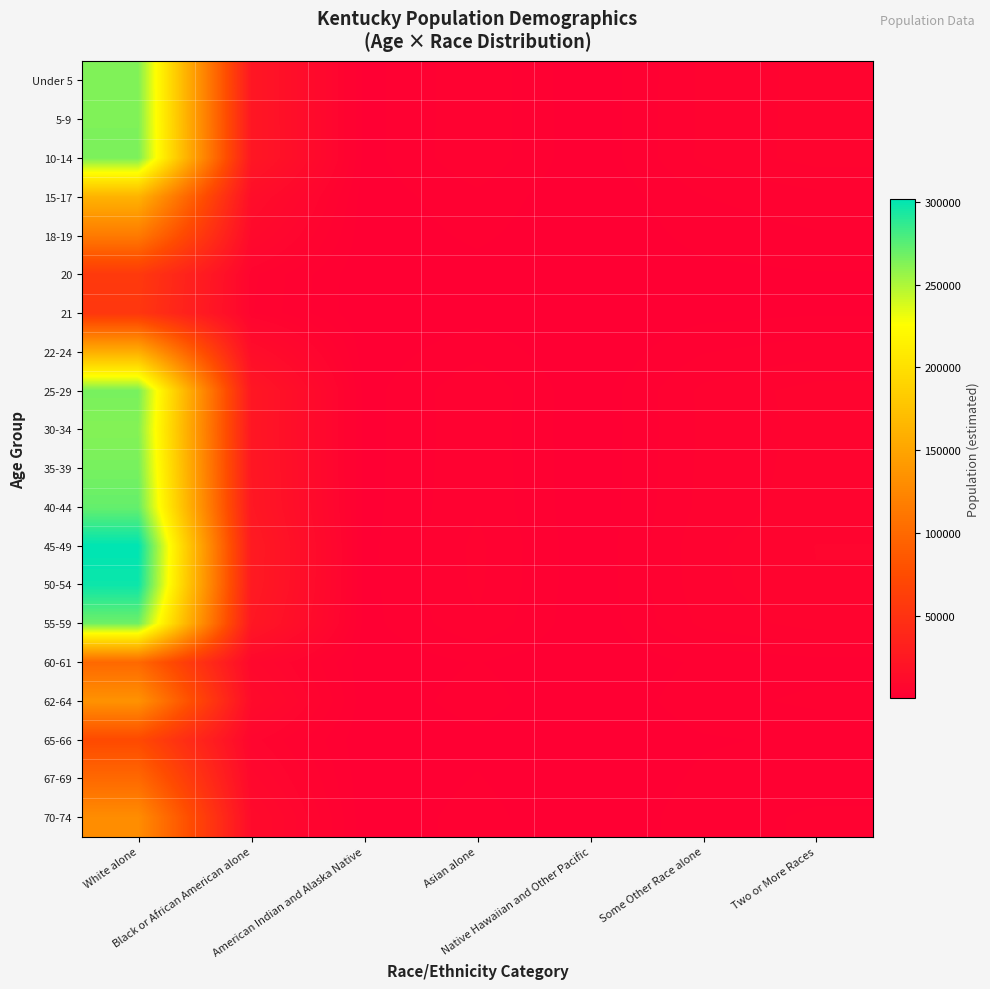

Reading right to left, what are all the values shown in this chart?

Under 5: Two or More Races=5196.7	Some Other Race alone=3838.5	Native Hawaiian and Other Pacific=172.8	Asian alone=3381.0	American Indian and Alaska Native=699.3	Black or African American alone=23322.1	White alone=263232.5
5-9: Two or More Races=5206.3	Some Other Race alone=3845.6	Native Hawaiian and Other Pacific=173.1	Asian alone=3387.2	American Indian and Alaska Native=700.6	Black or African American alone=23365.1	White alone=263718.2
10-14: Two or More Races=5229.6	Some Other Race alone=3862.8	Native Hawaiian and Other Pacific=173.9	Asian alone=3402.4	American Indian and Alaska Native=703.7	Black or African American alone=23469.7	White alone=264898.4
15-17: Two or More Races=3201.6	Some Other Race alone=2364.8	Native Hawaiian and Other Pacific=106.5	Asian alone=2083.0	American Indian and Alaska Native=430.8	Black or African American alone=14368.4	White alone=162173.5
18-19: Two or More Races=2260.6	Some Other Race alone=1669.8	Native Hawaiian and Other Pacific=75.2	Asian alone=1470.8	American Indian and Alaska Native=304.2	Black or African American alone=10145.4	White alone=114509.3
20: Two or More Races=1127.6	Some Other Race alone=832.9	Native Hawaiian and Other Pacific=37.5	Asian alone=733.6	American Indian and Alaska Native=151.7	Black or African American alone=5060.4	White alone=57116.2
21: Two or More Races=1079.5	Some Other Race alone=797.4	Native Hawaiian and Other Pacific=35.9	Asian alone=702.3	American Indian and Alaska Native=145.3	Black or African American alone=4844.8	White alone=54682.1
22-24: Two or More Races=3129.5	Some Other Race alone=2311.6	Native Hawaiian and Other Pacific=104.1	Asian alone=2036.0	American Indian and Alaska Native=421.1	Black or African American alone=14044.7	White alone=158520.1
25-29: Two or More Races=5250.7	Some Other Race alone=3878.3	Native Hawaiian and Other Pacific=174.6	Asian alone=3416.1	American Indian and Alaska Native=706.5	Black or African American alone=23564.0	White alone=265963.0
30-34: Two or More Races=5170.1	Some Other Race alone=3818.8	Native Hawaiian and Other Pacific=171.9	Asian alone=3363.7	American Indian and Alaska Native=695.7	Black or African American alone=23202.5	White alone=261883.6
35-39: Two or More Races=5252.8	Some Other Race alone=3879.9	Native Hawaiian and Other Pacific=174.7	Asian alone=3417.4	American Indian and Alaska Native=706.8	Black or African American alone=23573.5	White alone=266070.2
40-44: Two or More Races=5360.2	Some Other Race alone=3959.2	Native Hawaiian and Other Pacific=178.3	Asian alone=3487.4	American Indian and Alaska Native=721.3	Black or African American alone=24055.8	White alone=271514.5
45-49: Two or More Races=5956.4	Some Other Race alone=4399.6	Native Hawaiian and Other Pacific=198.1	Asian alone=3875.2	American Indian and Alaska Native=801.5	Black or African American alone=26731.2	White alone=301710.5
50-54: Two or More Races=5879.3	Some Other Race alone=4342.7	Native Hawaiian and Other Pacific=195.5	Asian alone=3825.1	American Indian and Alaska Native=791.1	Black or African American alone=26385.3	White alone=297807.3
55-59: Two or More Races=5300.9	Some Other Race alone=3915.4	Native Hawaiian and Other Pacific=176.3	Asian alone=3448.8	American Indian and Alaska Native=713.3	Black or African American alone=23789.5	White alone=268509.0
60-61: Two or More Races=1959.5	Some Other Race alone=1447.3	Native Hawaiian and Other Pacific=65.2	Asian alone=1274.8	American Indian and Alaska Native=263.7	Black or African American alone=8793.8	White alone=99254.2
62-64: Two or More Races=2659.4	Some Other Race alone=1964.3	Native Hawaiian and Other Pacific=88.4	Asian alone=1730.2	American Indian and Alaska Native=357.8	Black or African American alone=11934.7	White alone=134705.2
65-66: Two or More Races=1444.7	Some Other Race alone=1067.1	Native Hawaiian and Other Pacific=48.0	Asian alone=939.9	American Indian and Alaska Native=194.4	Black or African American alone=6483.4	White alone=73177.7
67-69: Two or More Races=1972.3	Some Other Race alone=1456.8	Native Hawaiian and Other Pacific=65.6	Asian alone=1283.2	American Indian and Alaska Native=265.4	Black or African American alone=8851.4	White alone=99904.9
70-74: Two or More Races=2570.1	Some Other Race alone=1898.4	Native Hawaiian and Other Pacific=85.5	Asian alone=1672.1	American Indian and Alaska Native=345.8	Black or African American alone=11534.4	White alone=130186.7